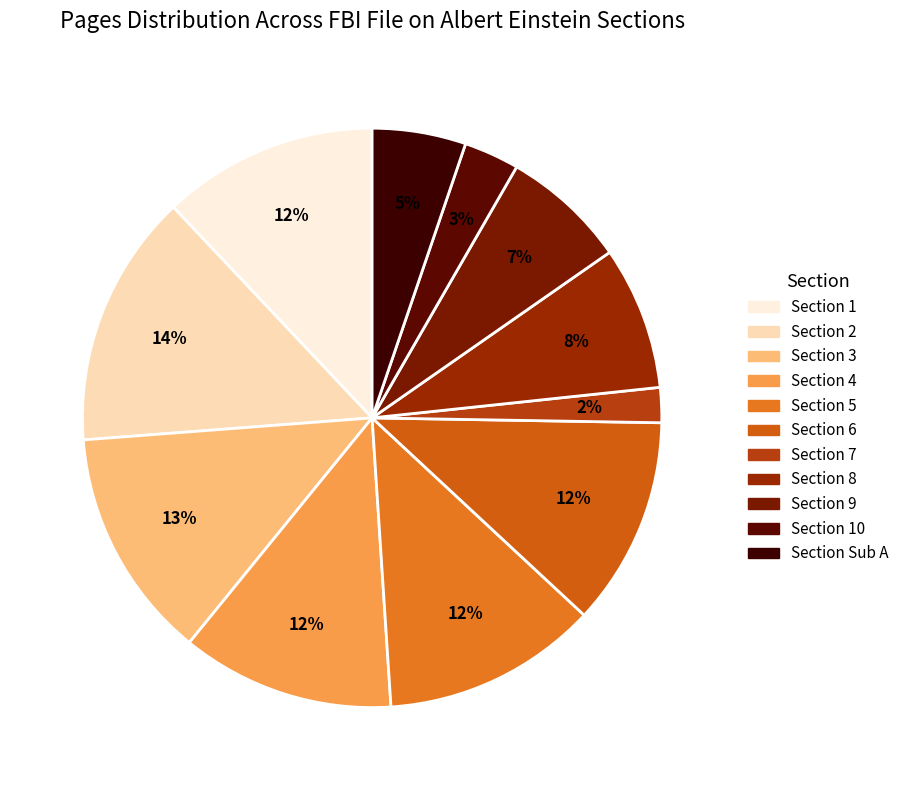

Is there a majority slice in this chart?

No